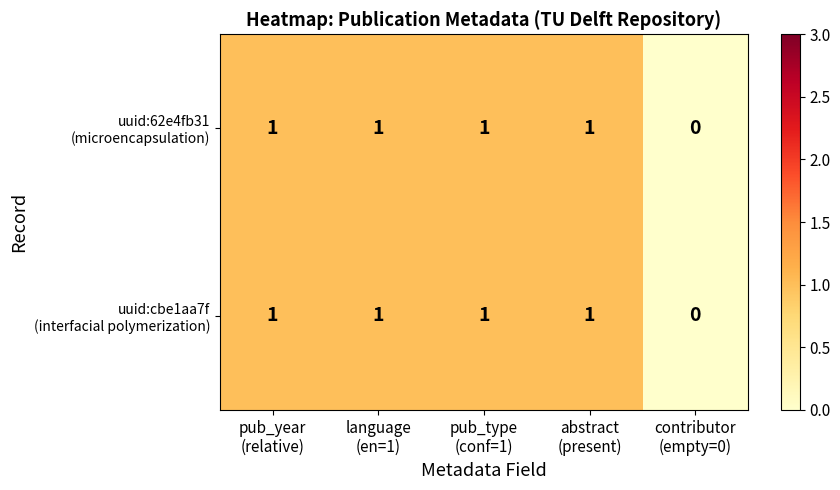

How many categories are shown in the chart?

5